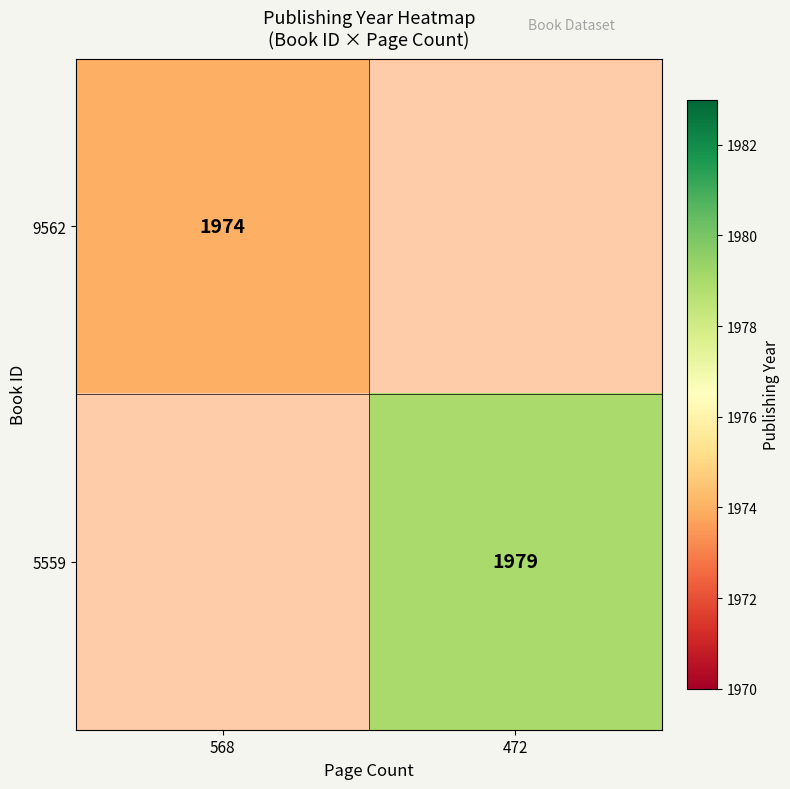

True or false: 9562 has a value of 1974 at 568.

True